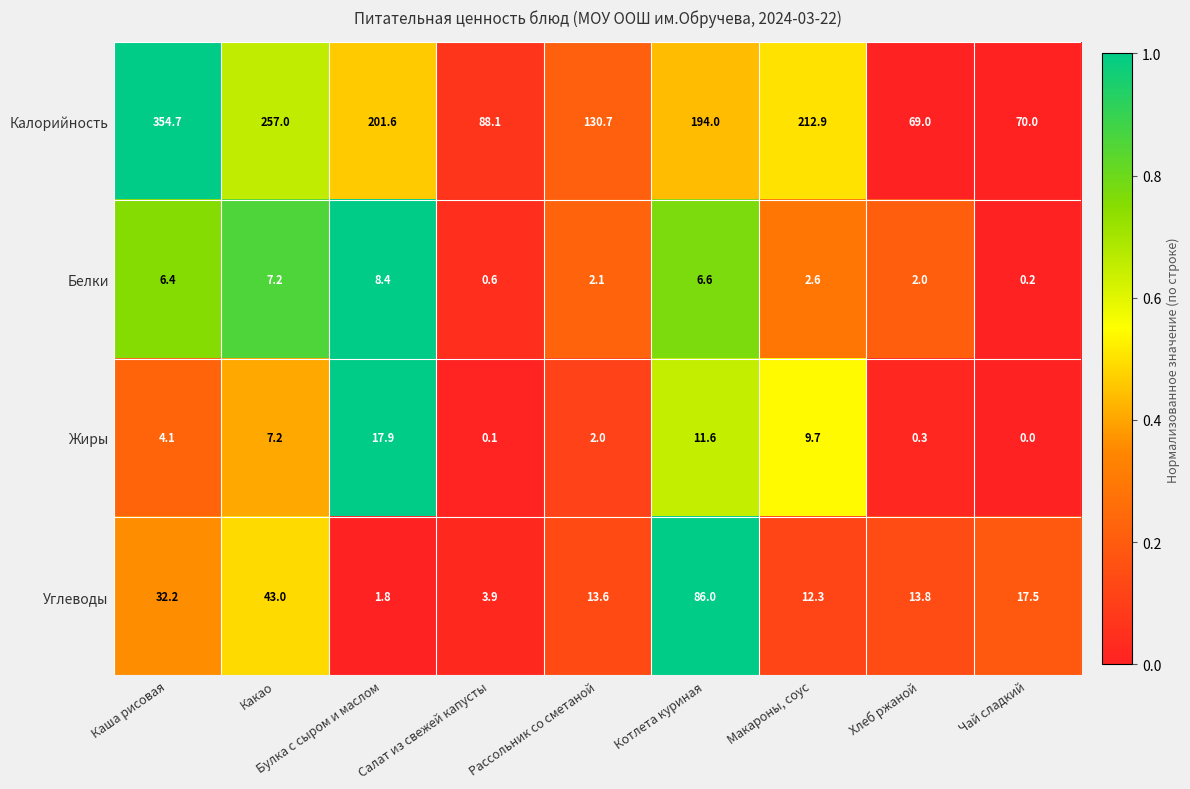

Where is Калорийность nearest to the value 211?

Макароны, соус